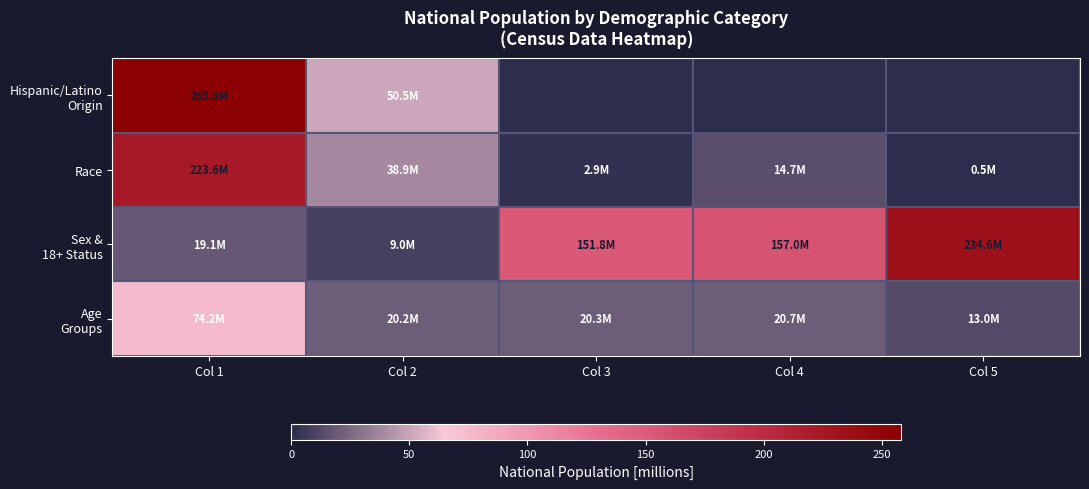

Between Col 4 and Col 1, which is larger?

Col 1